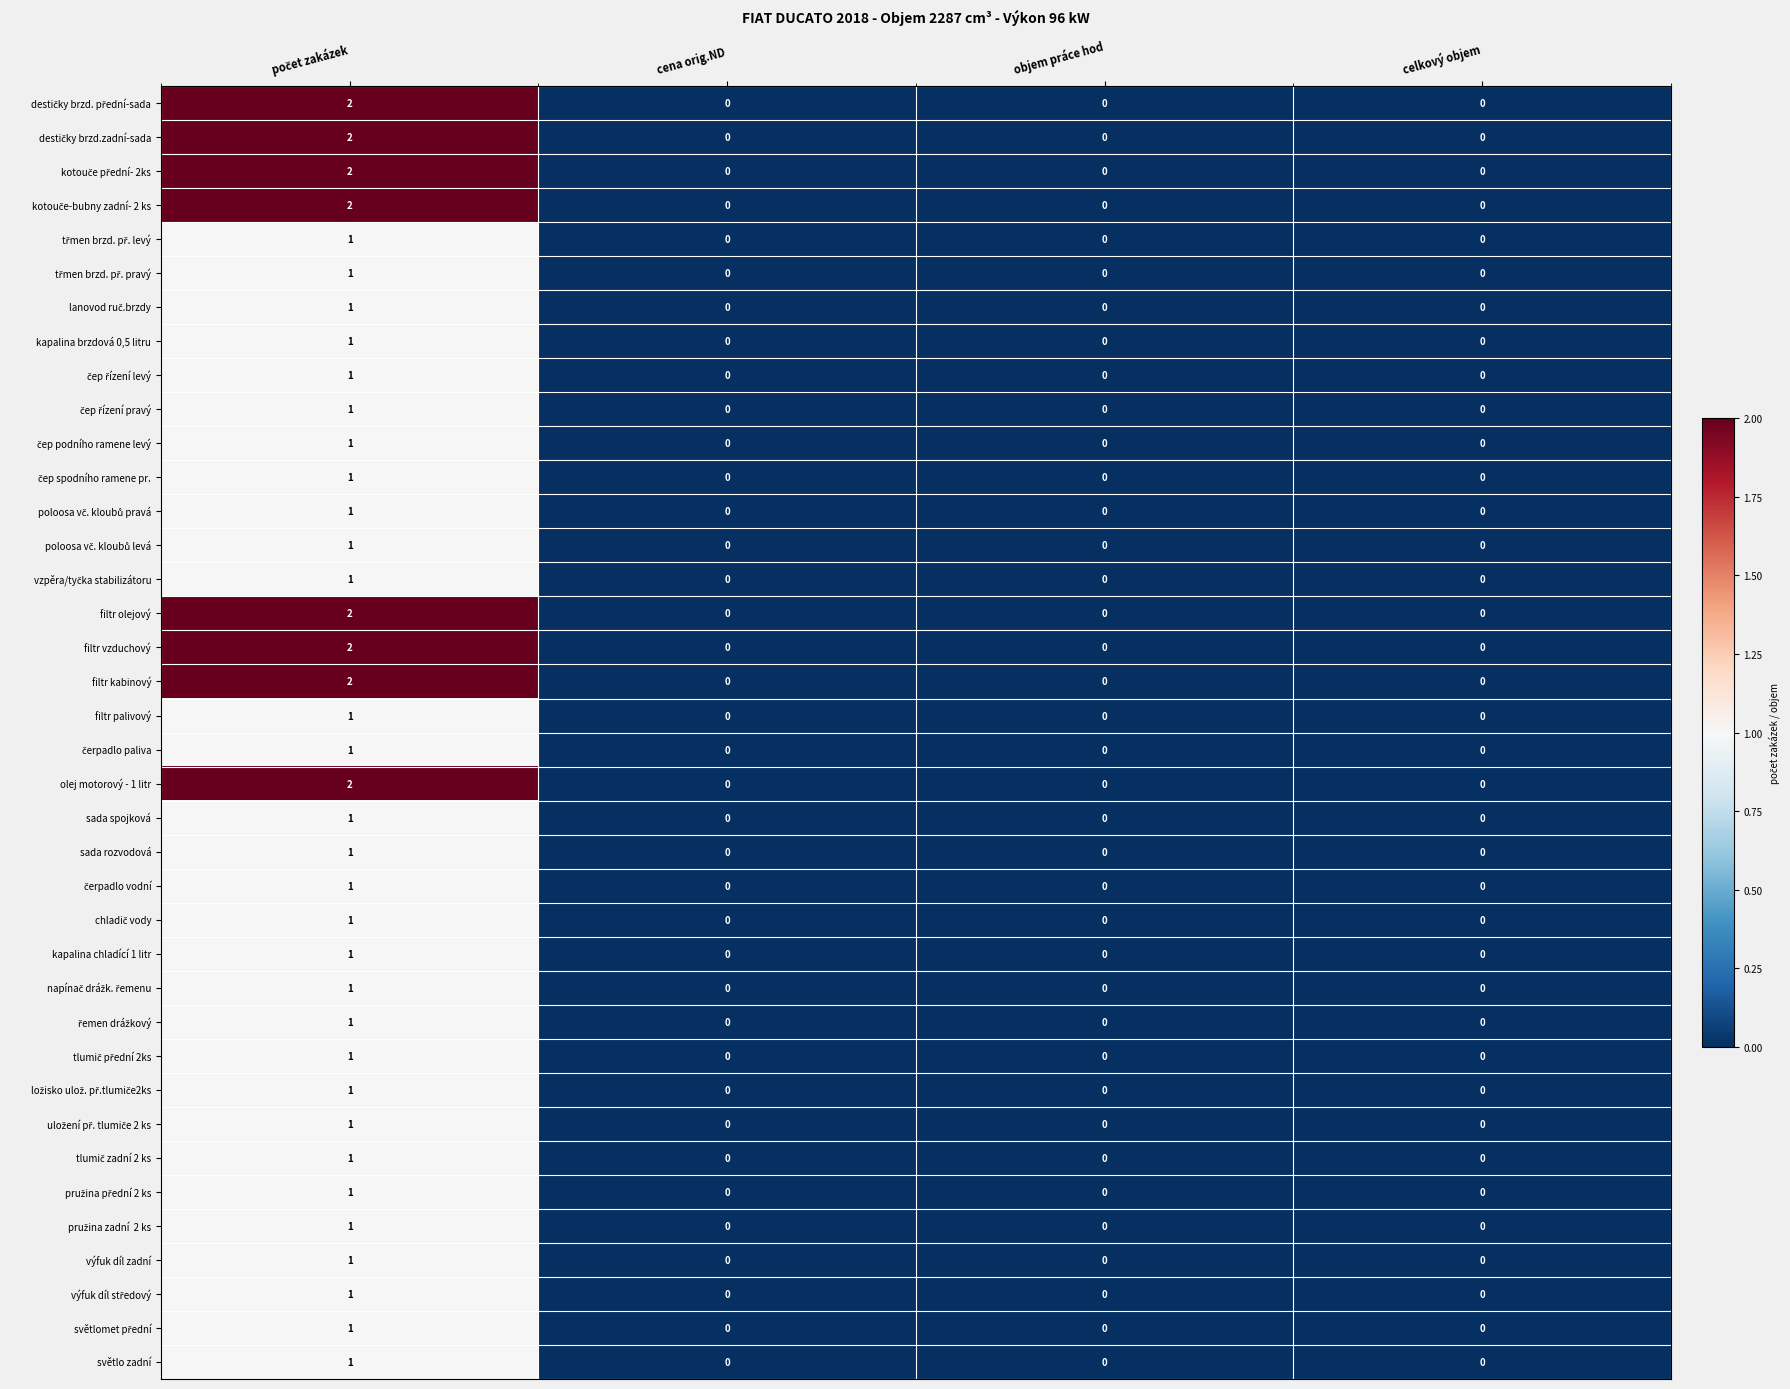

Count the světlo zadní values in the range 0 to 1.

4